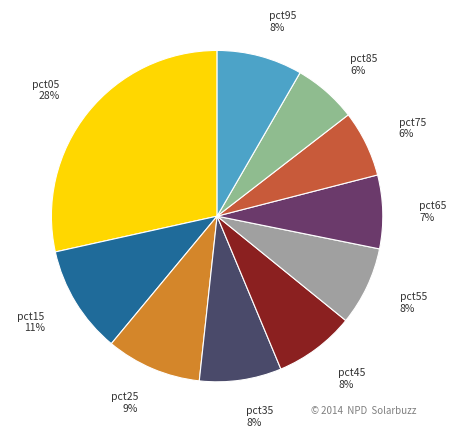

To the nearest percent, what is the combined percentage of pct05 and pct15?

39%